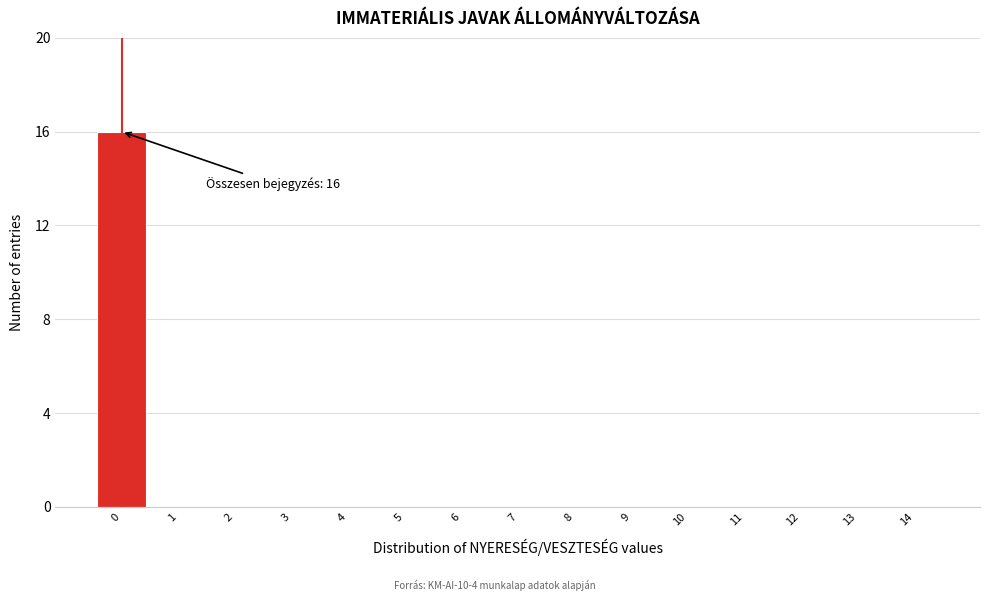

Reading left to right, list all the values displayed in this chart.

0=16	1=0	2=0	3=0	4=0	5=0	6=0	7=0	8=0	9=0	10=0	11=0	12=0	13=0	14=0